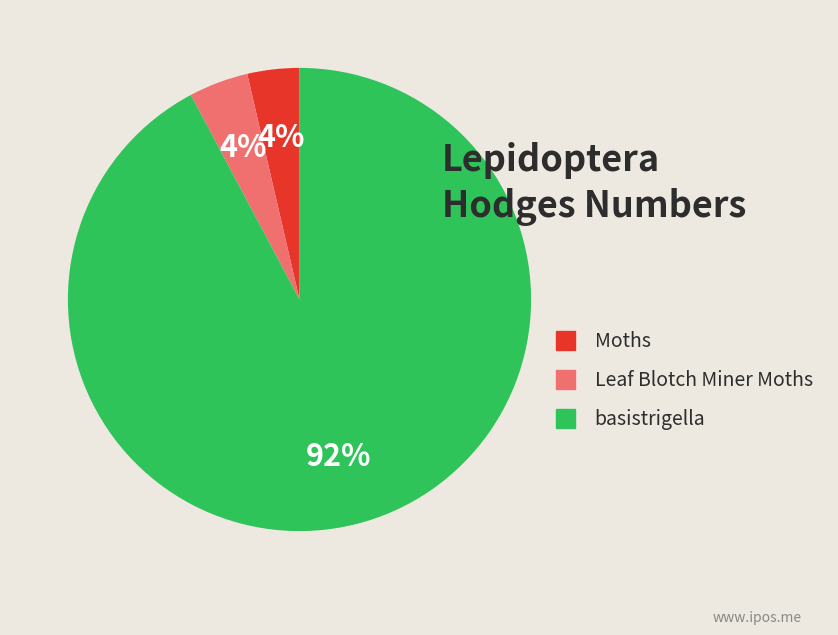

Is there a majority slice in this chart?

Yes